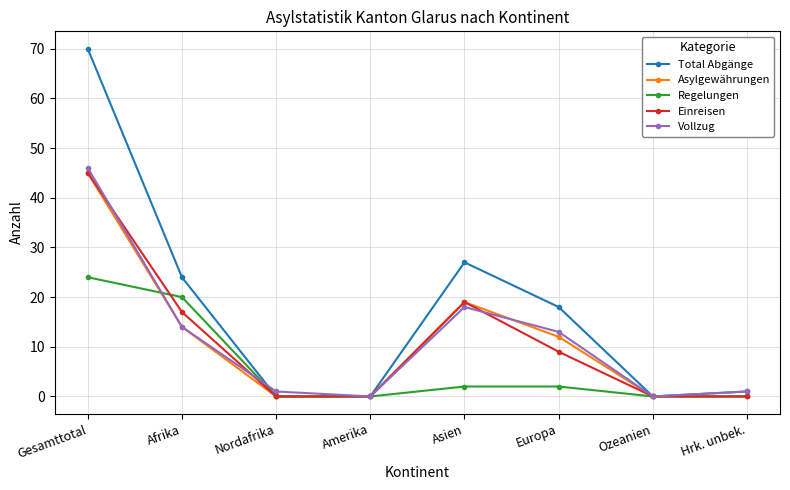

At which label does Einreisen first exceed 9?

Gesamttotal